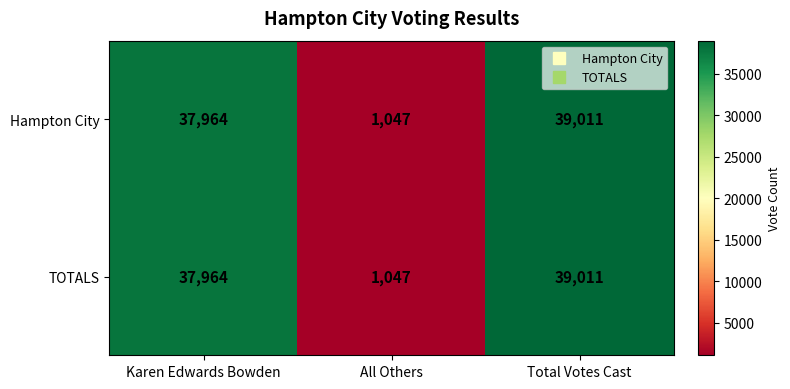

True or false: Hampton City has a value of 37964 at Karen Edwards Bowden.

True